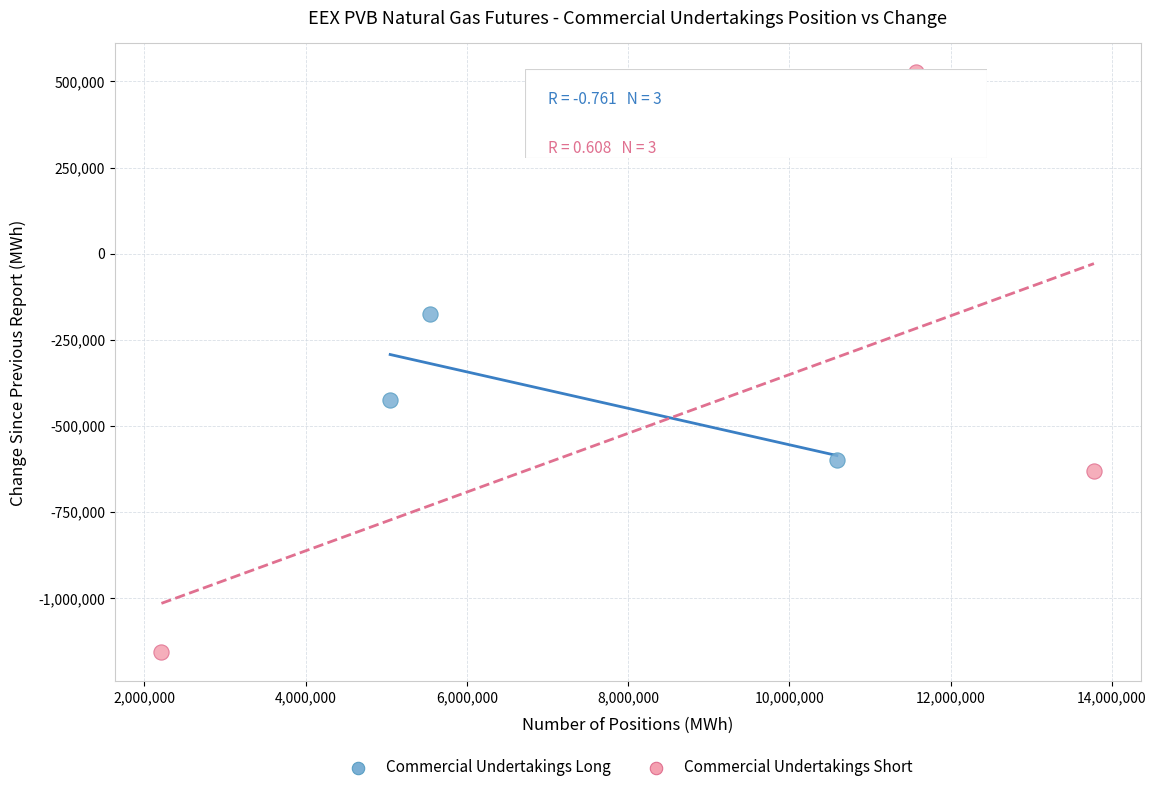

Which series contains the highest Y value?

Commercial Undertakings Short